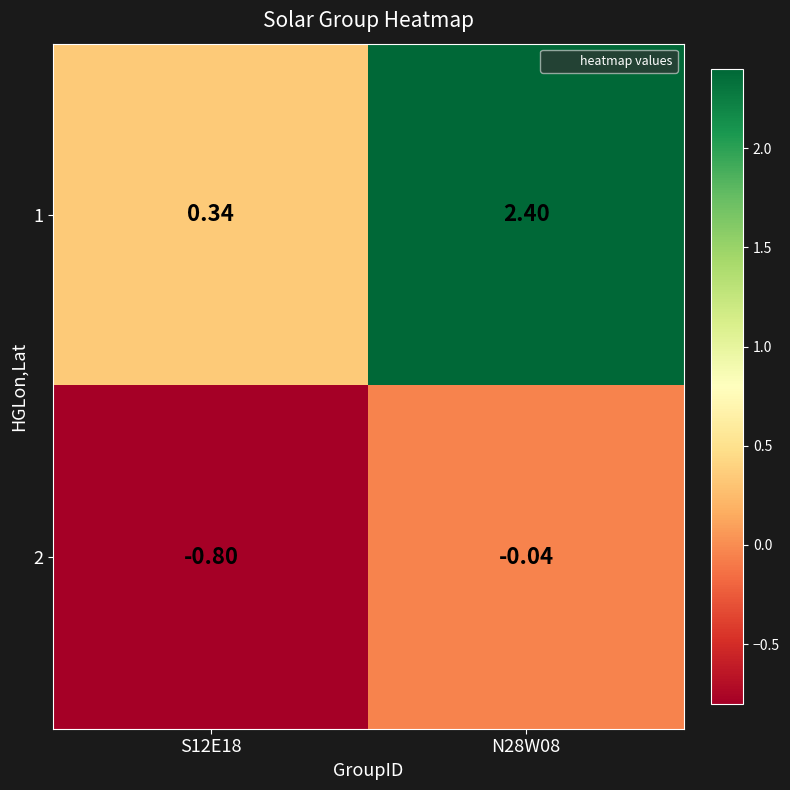

Is the value of 1 at N28W08 greater than the value of 2 at S12E18?

Yes